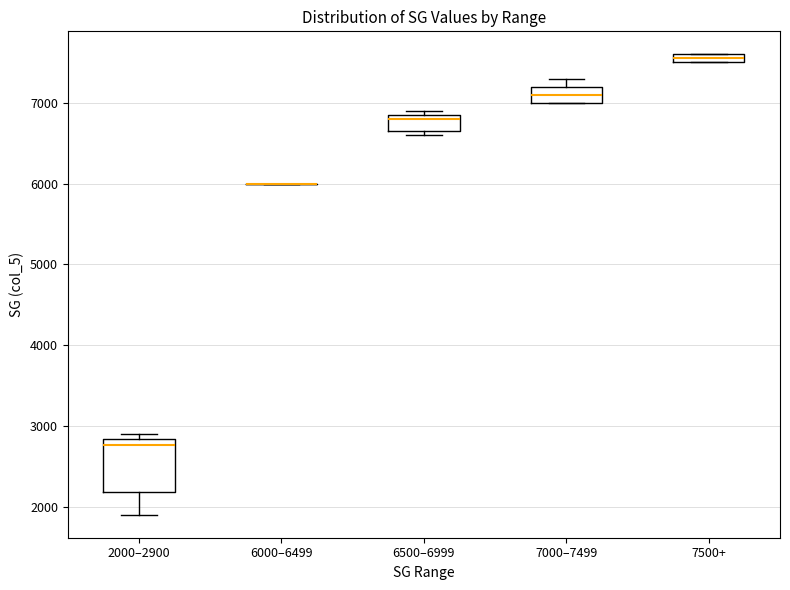

Where does the median line of the box for 6500–6999 sit on the y-axis? The values are not printed on the chart, so give them approximately, as read against the axis.

6800